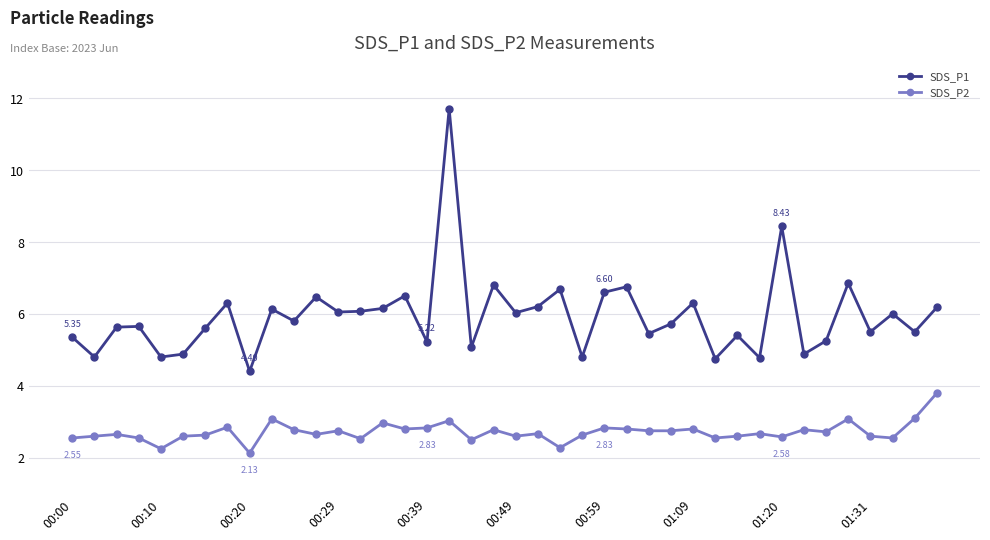

What is the difference between the second highest and second lowest values in the SDS_P1 series?

3.7